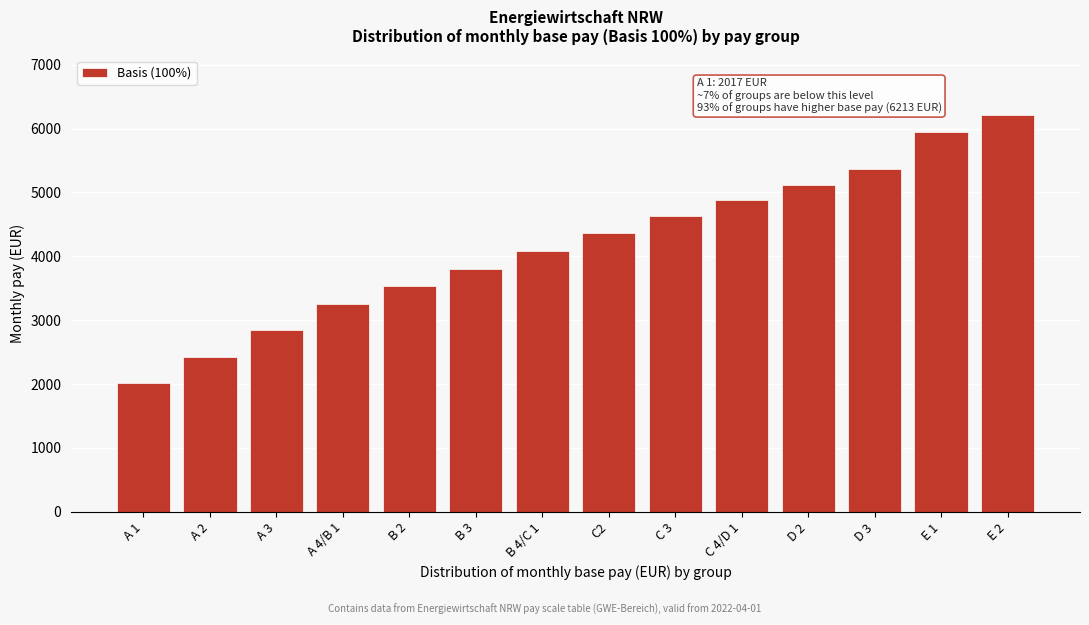

Reading left to right, extract all data points from this chart.

2017	2429	2841	3253	3530	3806	4083	4359	4636	4880	5123	5367	5953	6213